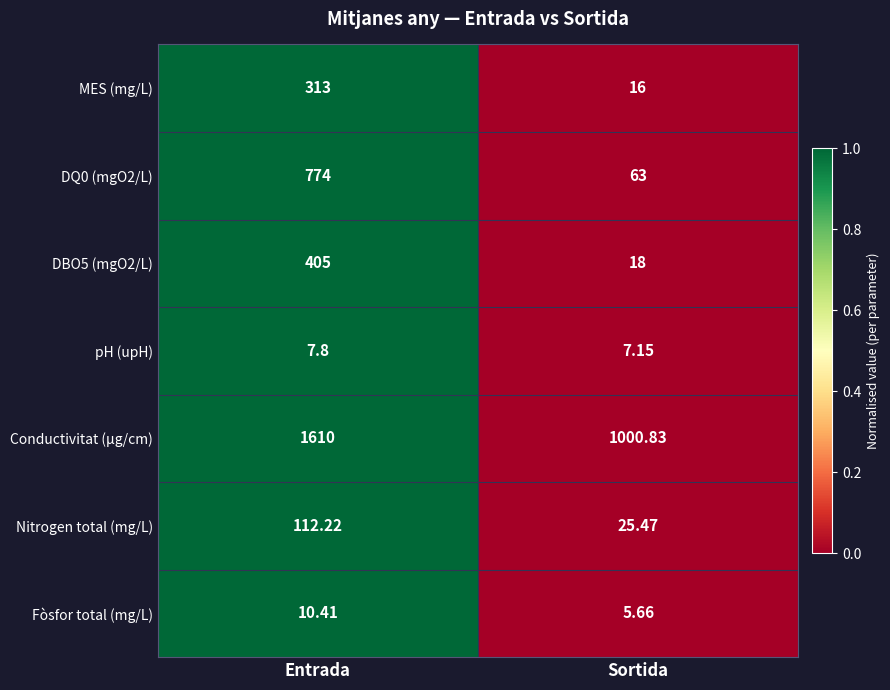

Is the value of DBO5 (mgO2/L) at Entrada greater than the value of pH (upH) at Entrada?

Yes